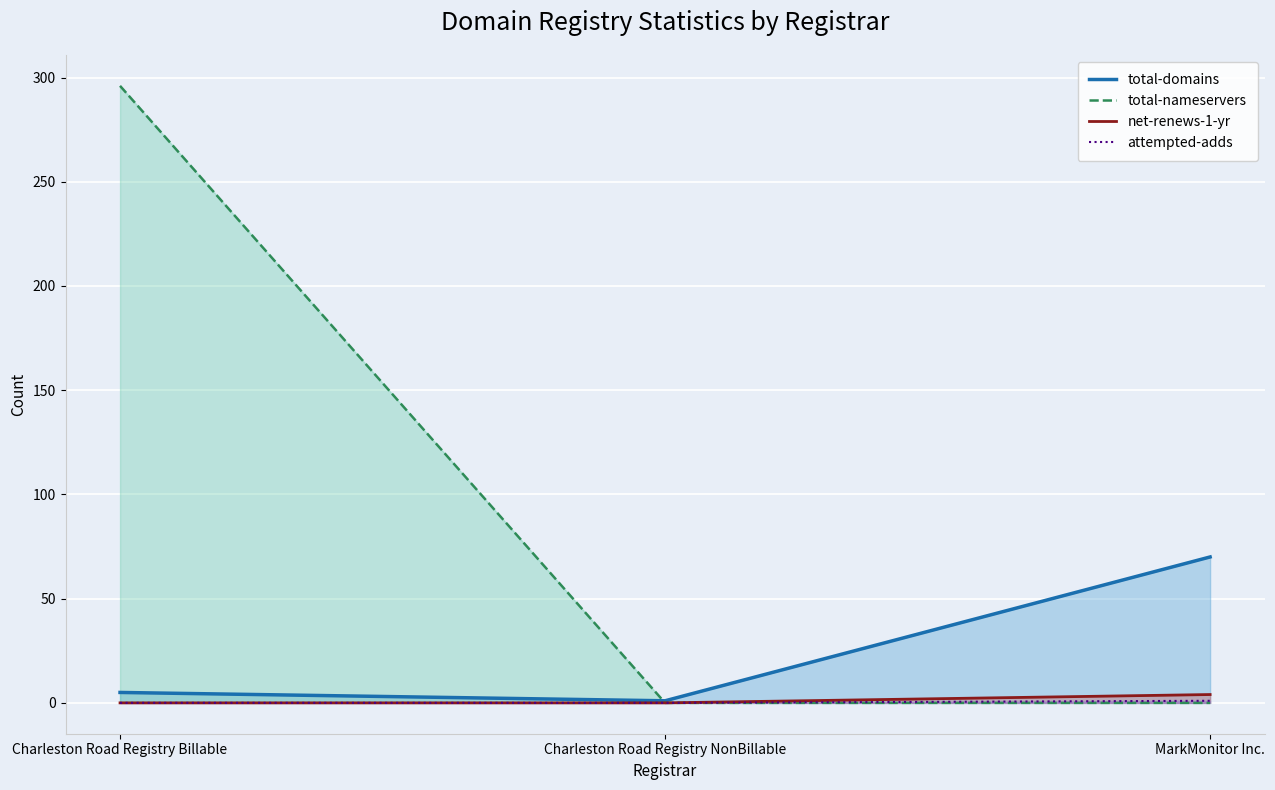

The net-renews-1-yr series shows 2 at Charleston Road Registry Billable. True or false?

False